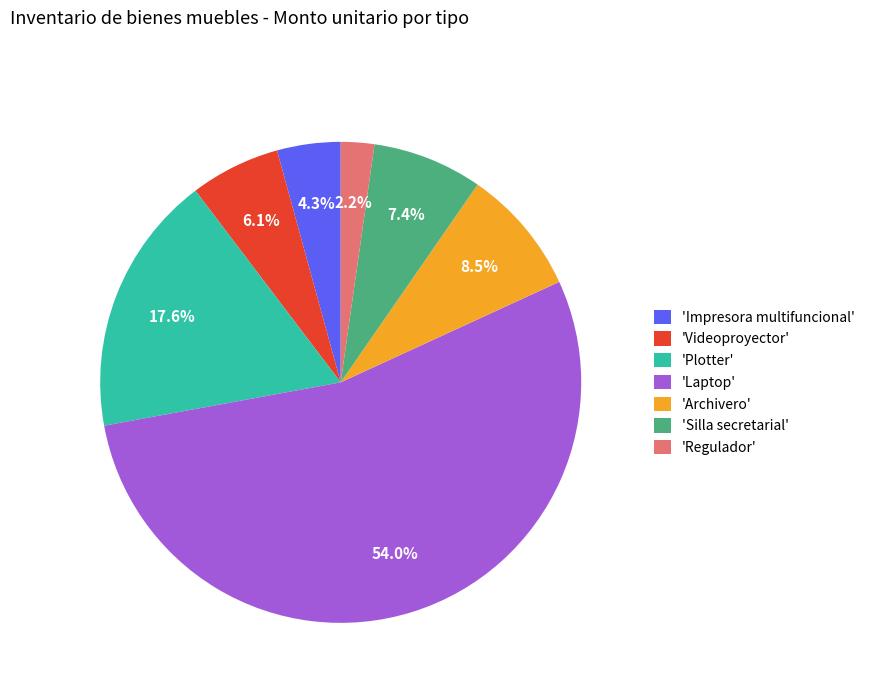

Rank the categories by value from highest to lowest.

'Laptop', 'Plotter', 'Archivero', 'Silla secretarial', 'Videoproyector', 'Impresora multifuncional', 'Regulador'